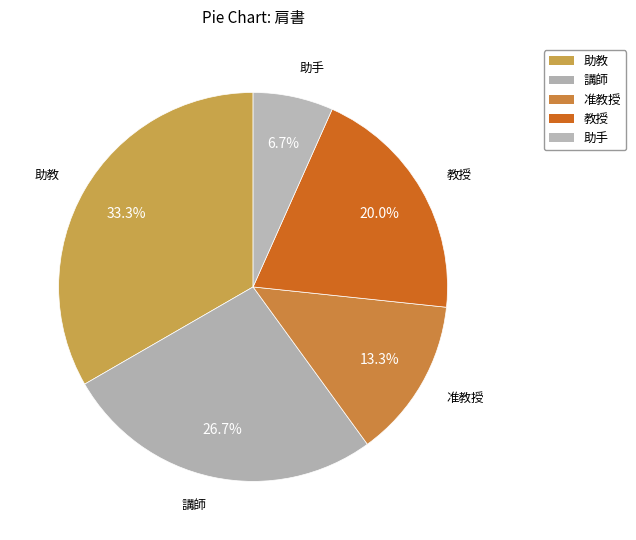

How many segments does this pie chart have?

5